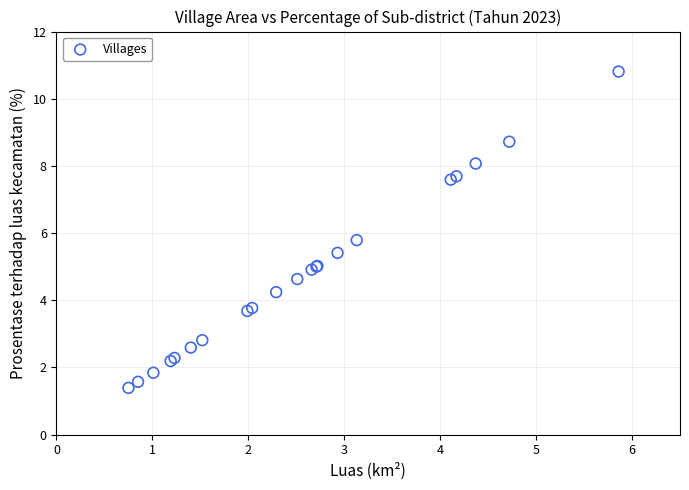

What Y value in the scatter plot is closest to 6?

5.8